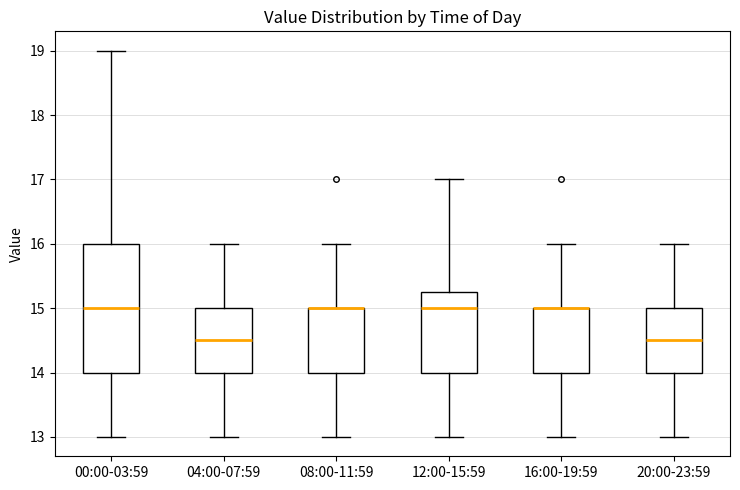

Which box is the tallest, from its lower edge to its upper edge?

00:00-03:59